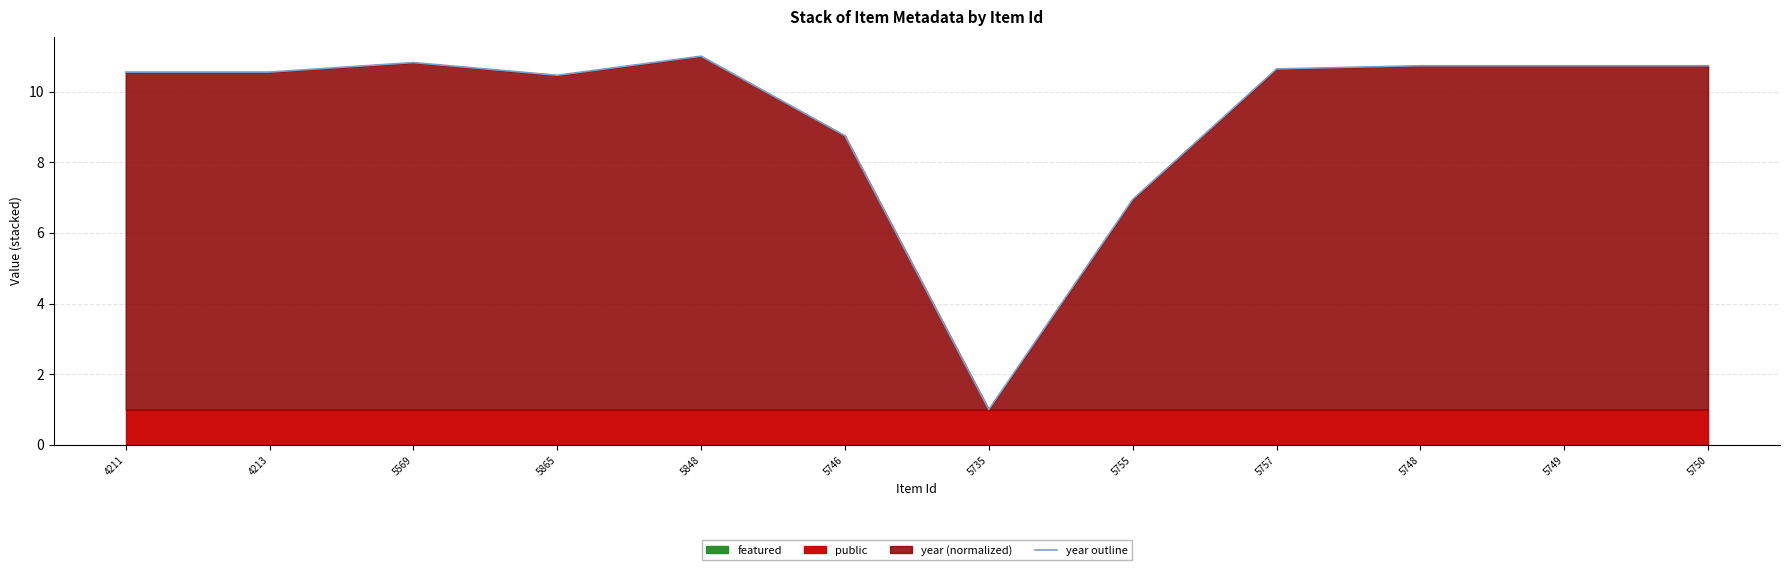

What is the approximate value at 4211?

10.5